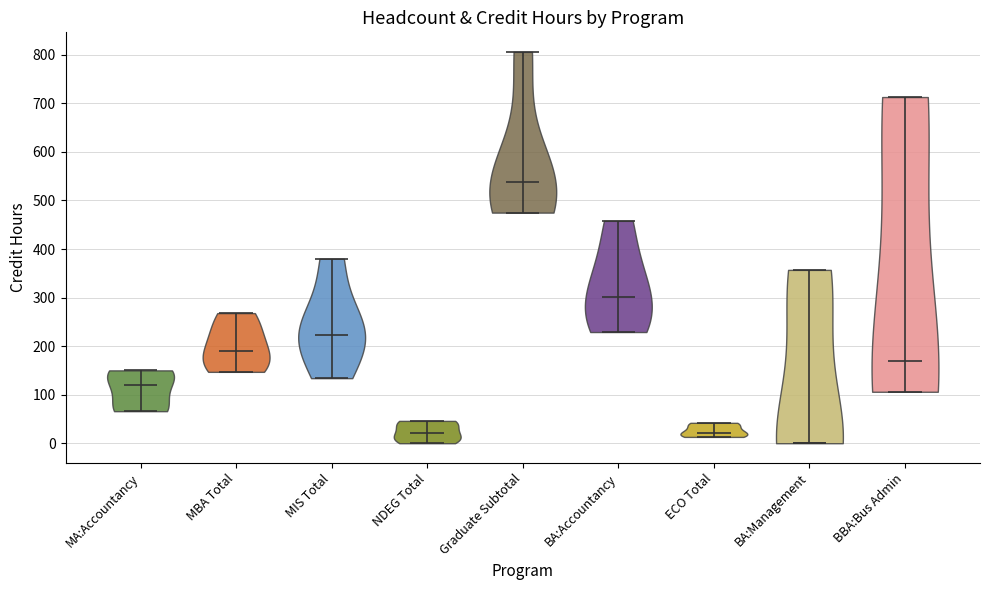

Which violin has the highest median line?

Graduate Subtotal